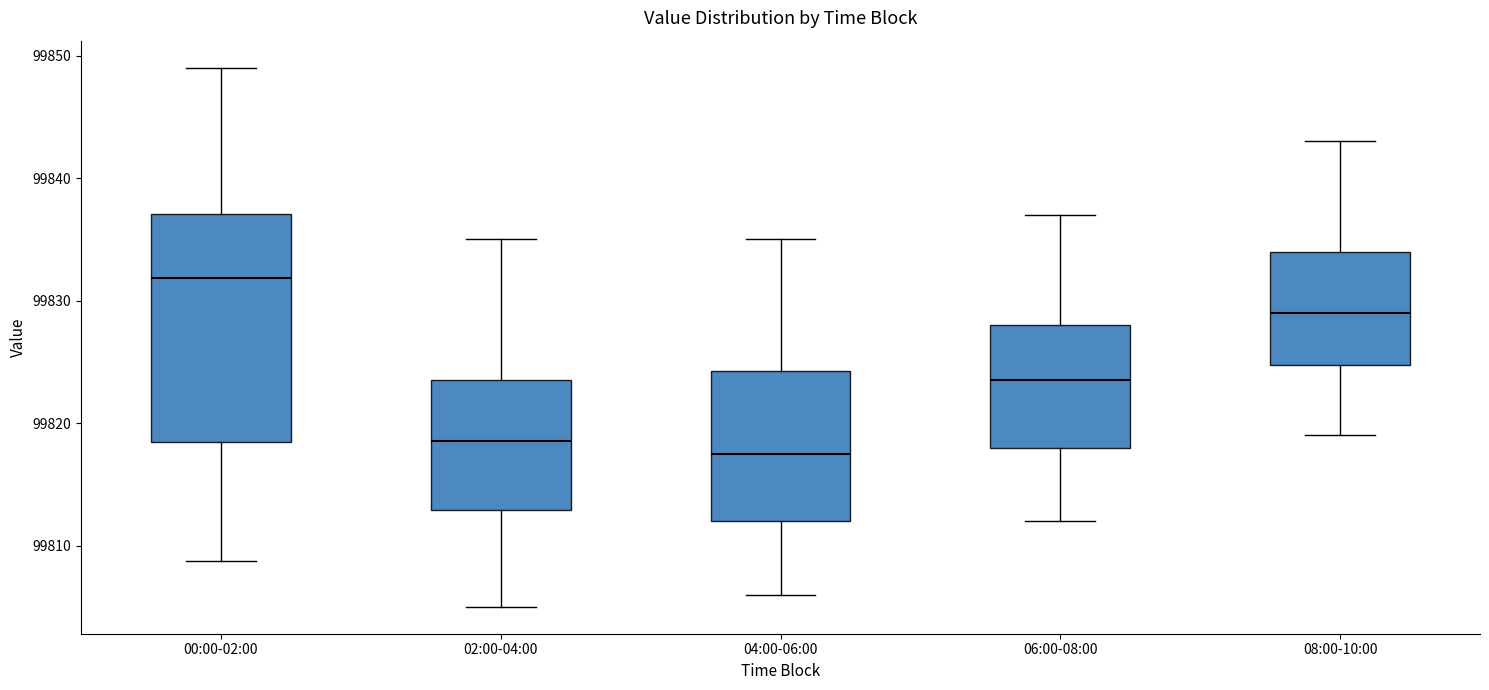

Which box has the highest median line?

00:00-02:00